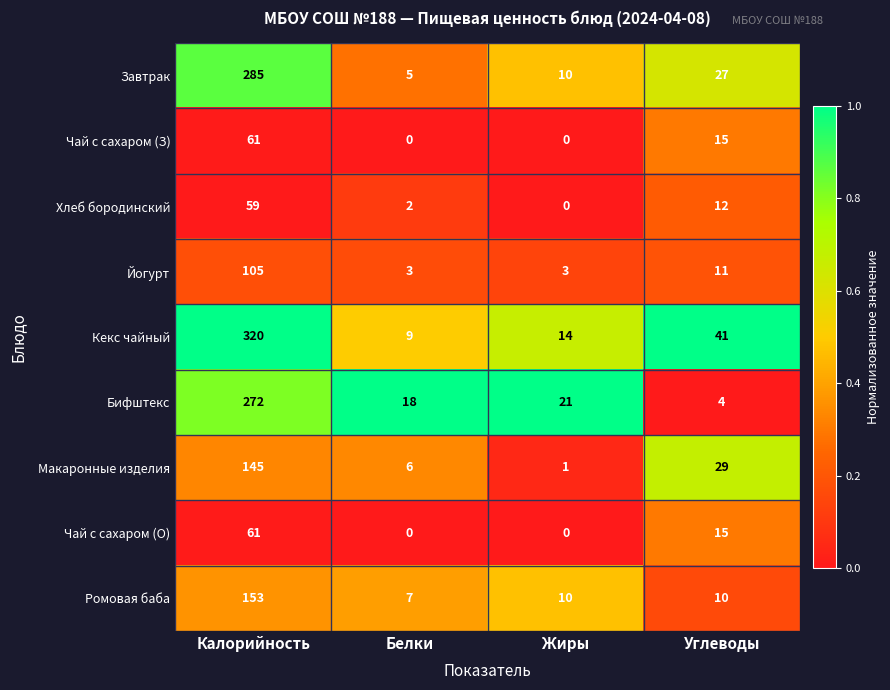

Is it true that Завтрак equals 3 at Жиры?

False